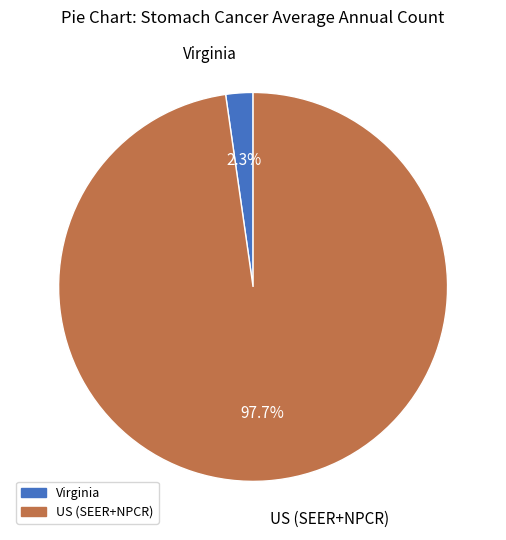

Is there a majority slice in this chart?

Yes